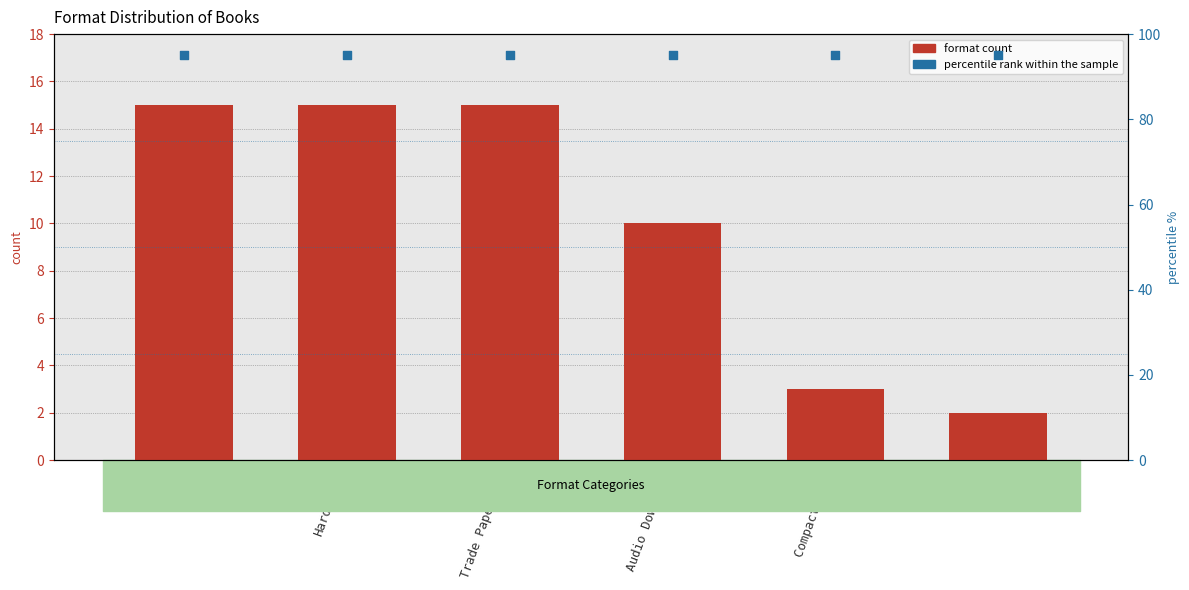

Which series contains the highest Y value?

percentile rank within the sample